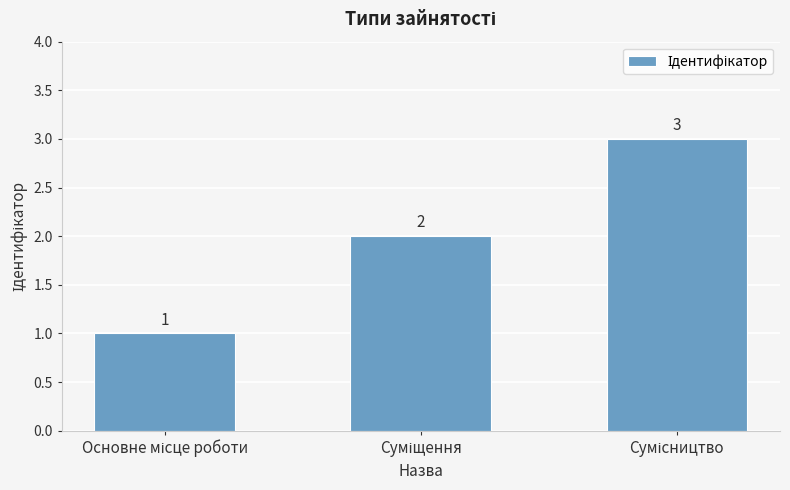

What is the difference between the second highest and minimum values?

1